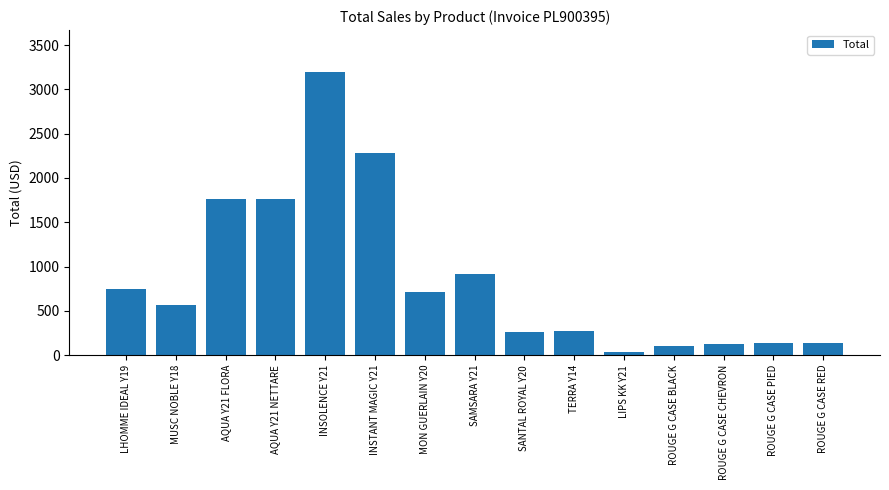

The value at SAMSARA Y21 is 912.0. True or false?

True